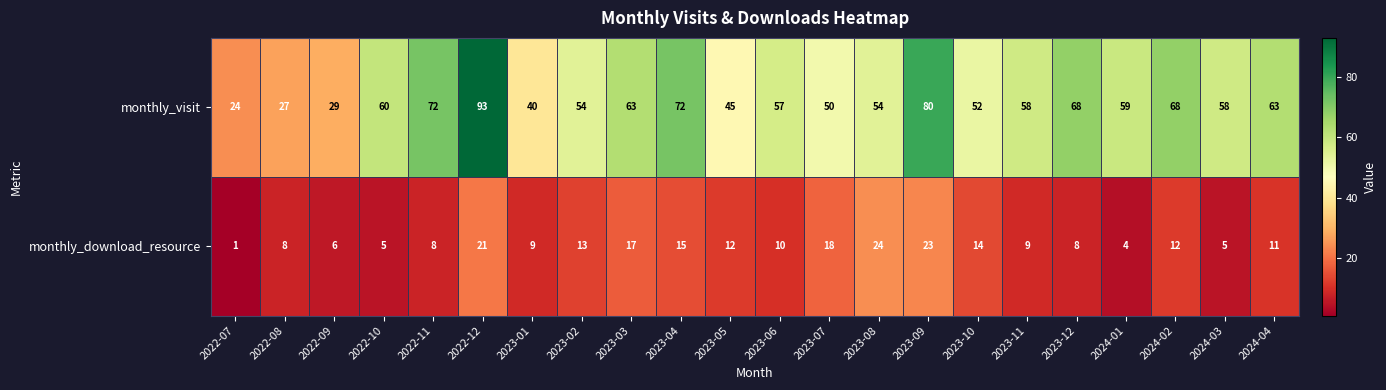

What is the total value across all series at 2024-02?

80